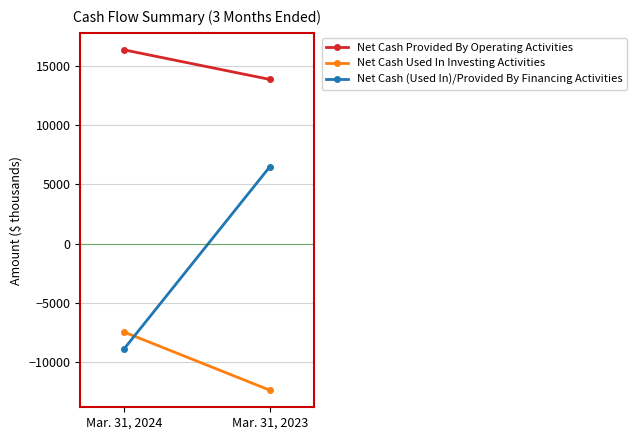

Reading left to right, extract all data points from this chart.

Net Cash Provided By Operating Activities: Mar. 31, 2024=16386	Mar. 31, 2023=13883
Net Cash Used In Investing Activities: Mar. 31, 2024=-7494	Mar. 31, 2023=-12420
Net Cash (Used In)/Provided By Financing Activities: Mar. 31, 2024=-8920	Mar. 31, 2023=6514